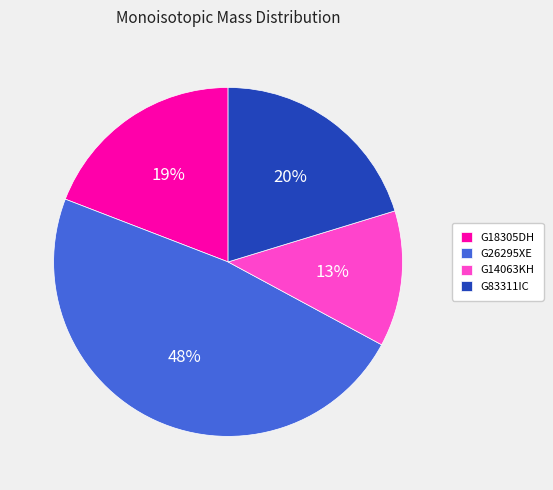

Which slice is the smallest?

G14063KH